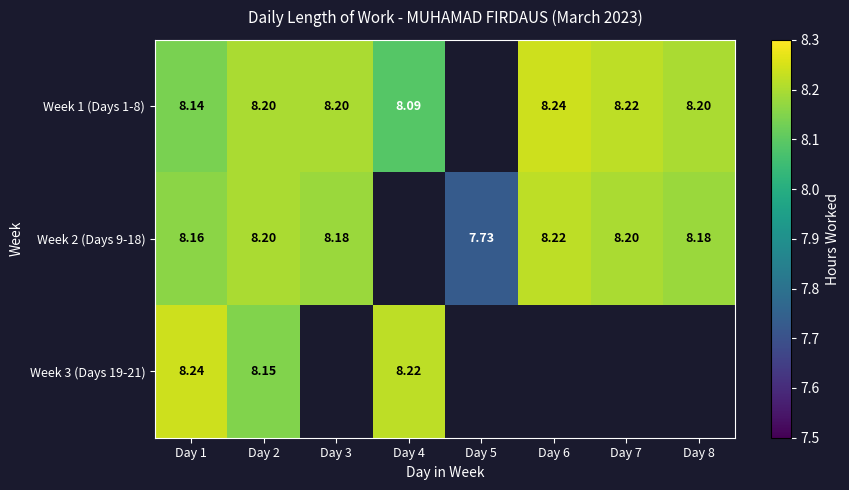

Is the value of Week 1 (Days 1-8) at Day 1 greater than the value of Week 3 (Days 19-21) at Day 1?

No